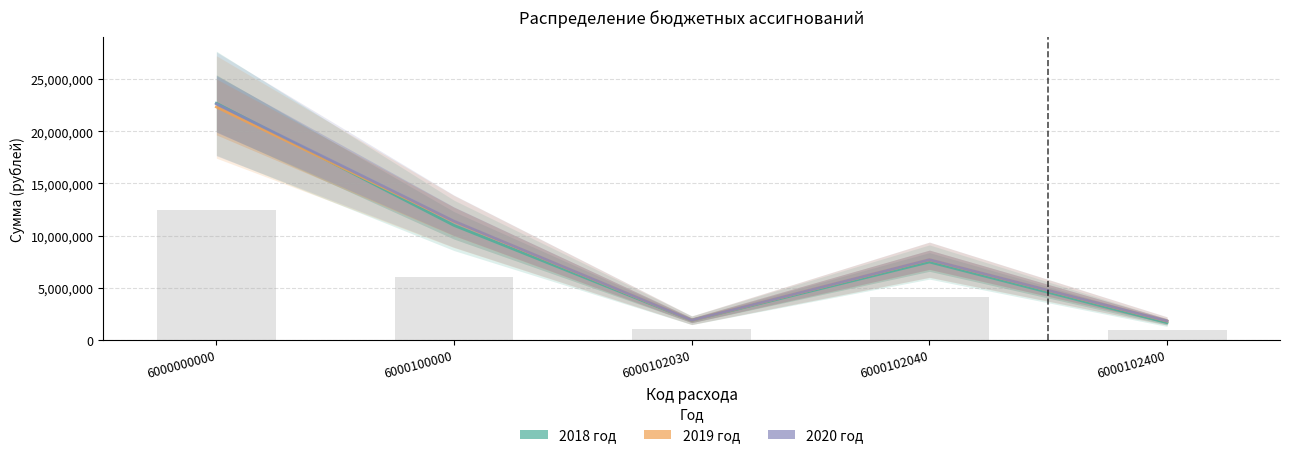

What is the difference between the 2018 год values at 6000102040 and 6000102030?

5594450.0